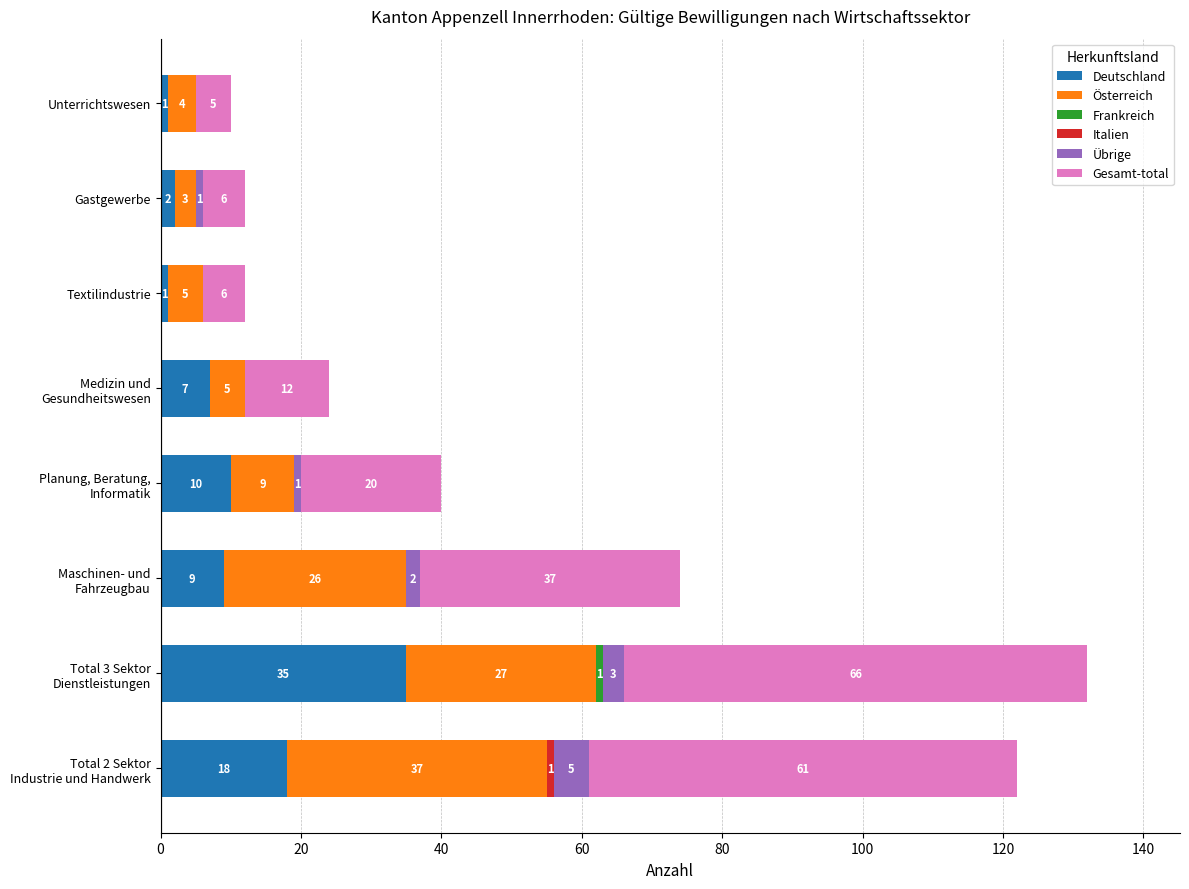

How many data points does each series have?

8